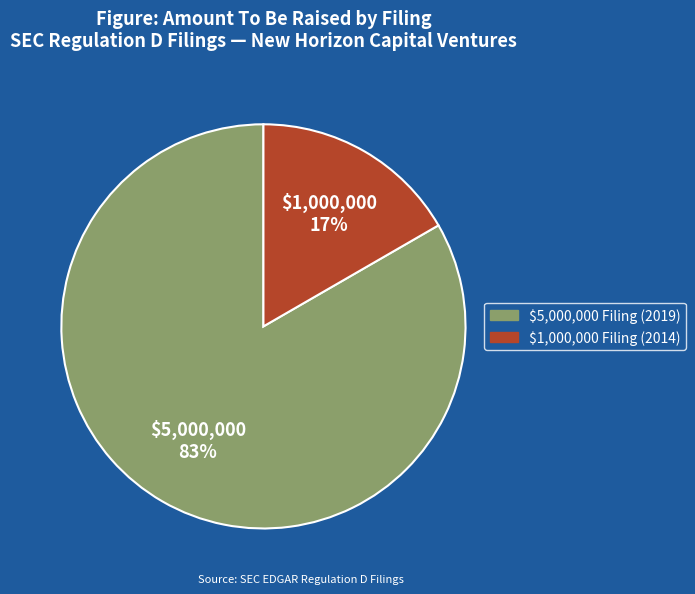

Is there a majority slice in this chart?

Yes